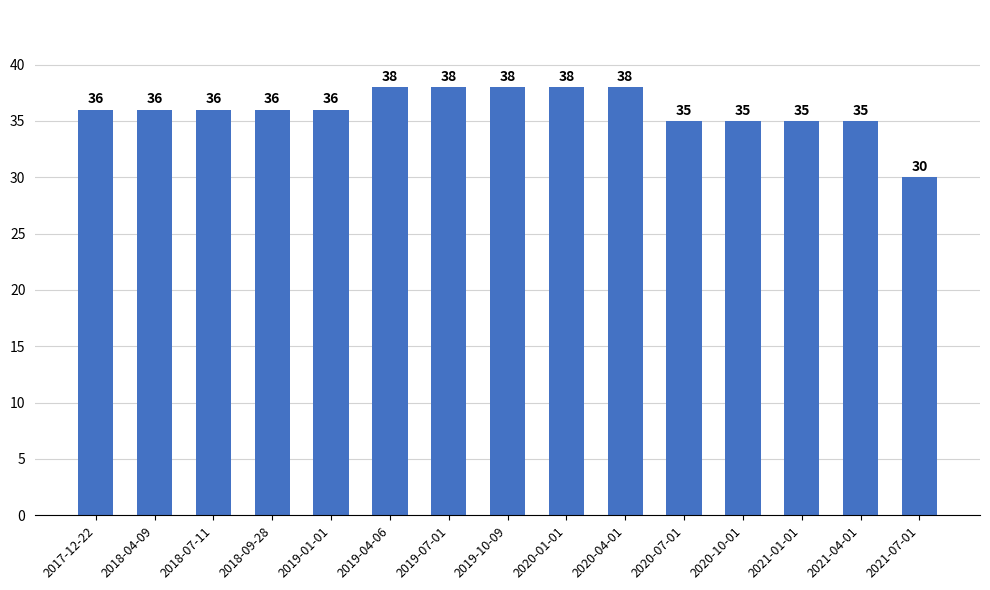

Read the value at 2019-07-01.

38